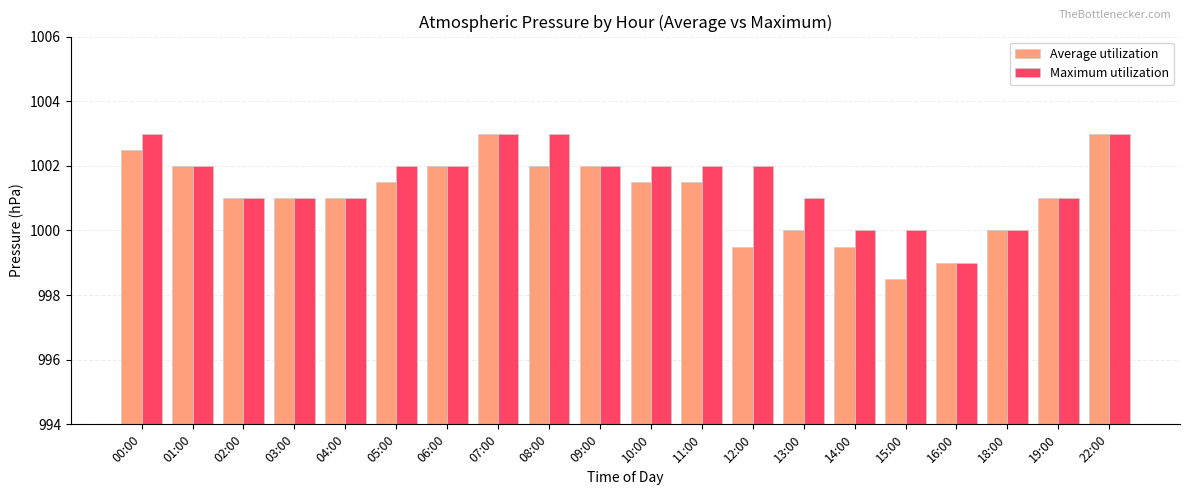

What value does the Maximum utilization series have at 08:00?

1003.0